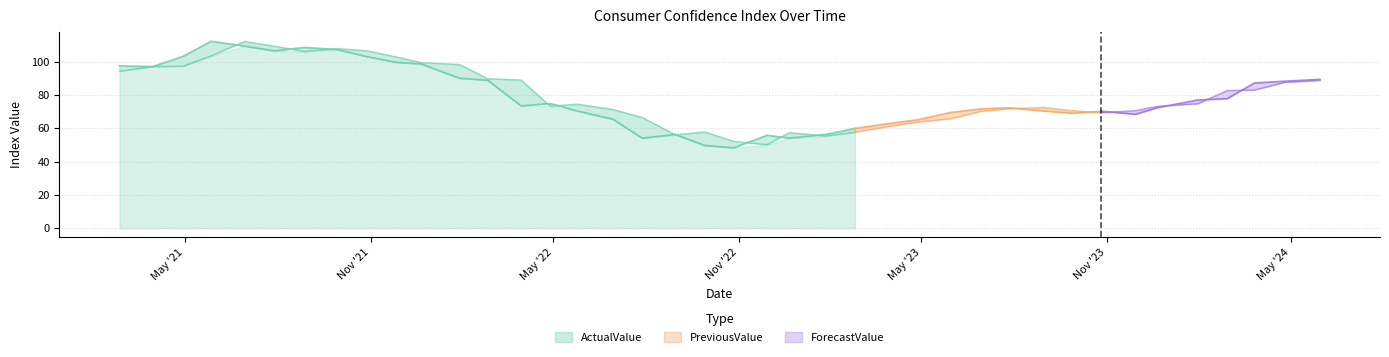

The value of PreviousValue at 2022.08.30 is 56.1. True or false?

True